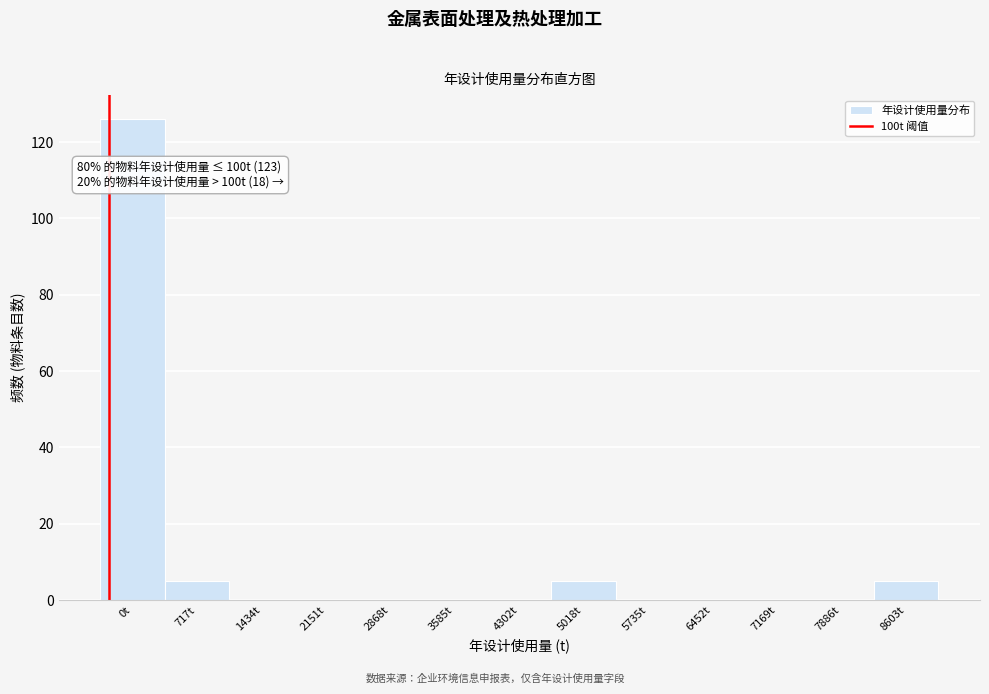

Reading left to right, extract all data points from this chart.

0t=126	717t=5	1434t=0	2151t=0	2868t=0	3585t=0	4302t=0	5018t=5	5735t=0	6452t=0	7169t=0	7886t=0	8603t=5